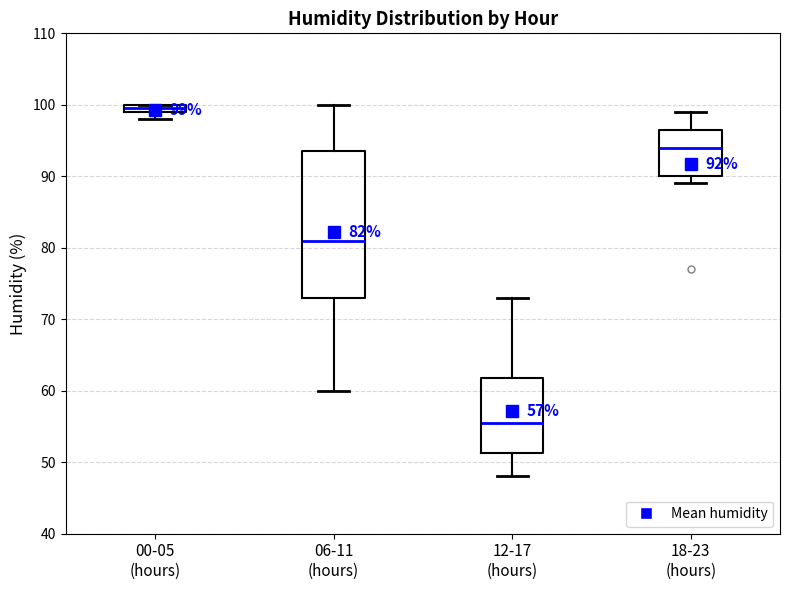

Which box has the highest median line?

00-05 (hours)